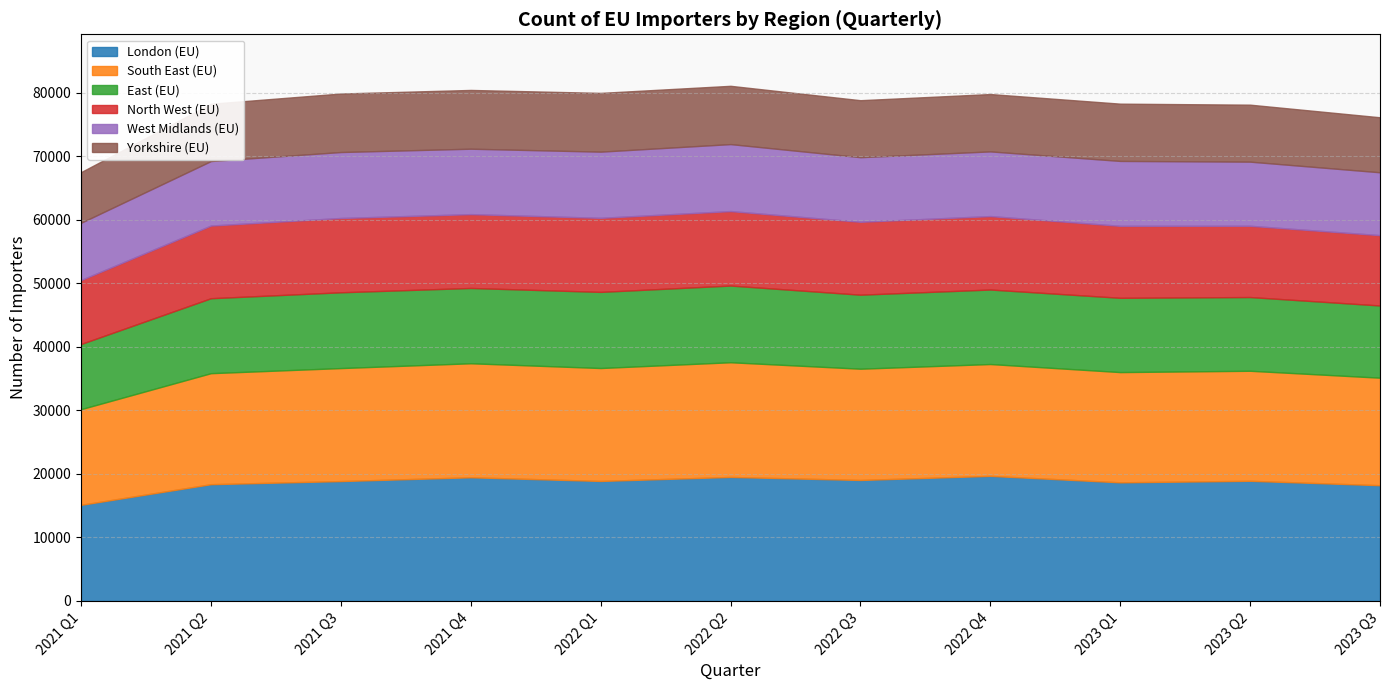

How many lines are shown in the chart?

6